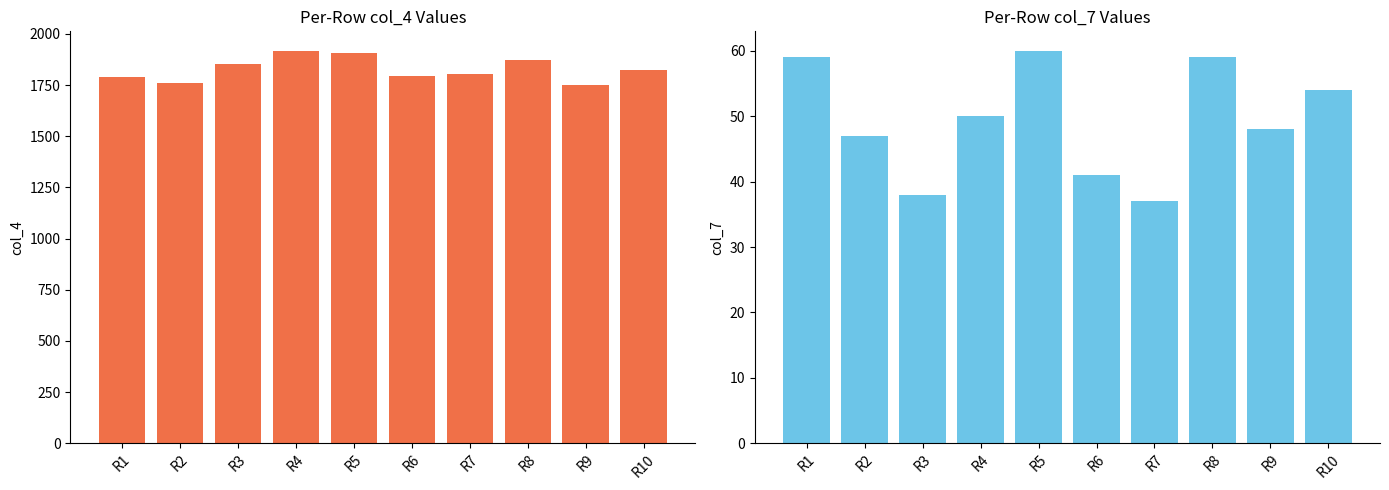

What is the value of the col_7 bar at the 5th from the left?

60